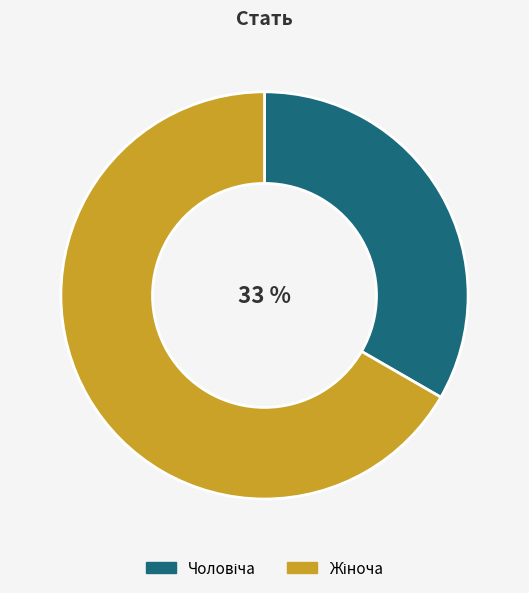

Is there a majority slice in this chart?

Yes